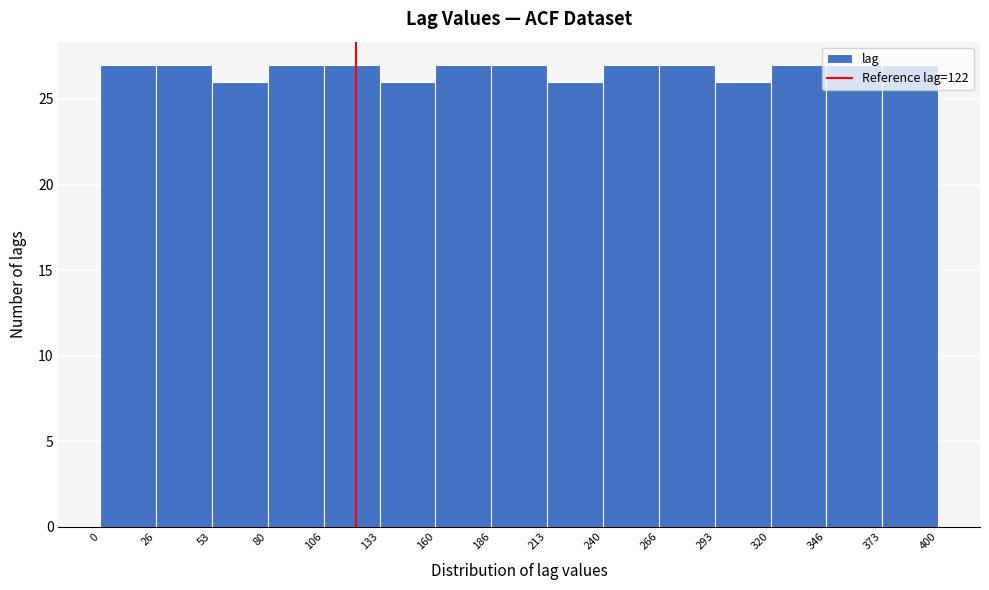

Reading left to right, transcribe this chart: for each bar, give the range it covers on the x-axis and its height. The values are not printed on the chart, so give them approximately, as read against the axis.

0 to 26: 27
26 to 53: 27
53 to 80: 26
80 to 106: 27
106 to 133: 27
133 to 160: 26
160 to 186: 27
186 to 213: 27
213 to 240: 26
240 to 266: 27
266 to 293: 27
293 to 320: 26
320 to 346: 27
346 to 373: 27
373 to 400: 27